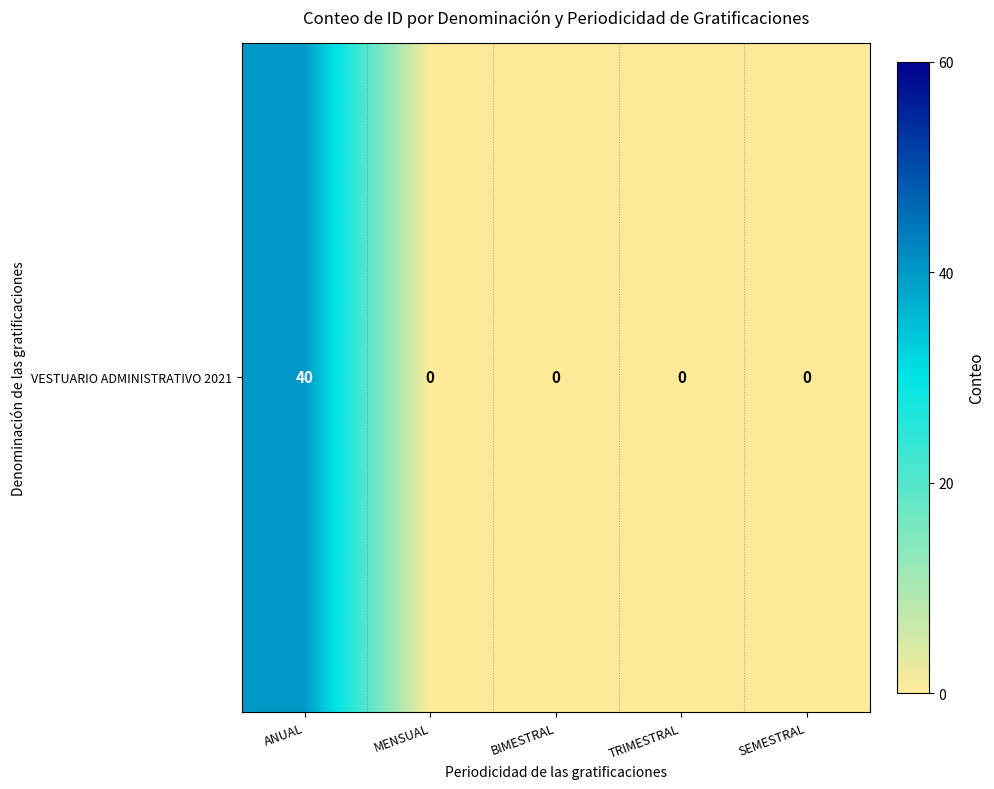

What is the maximum value shown in the chart?

40